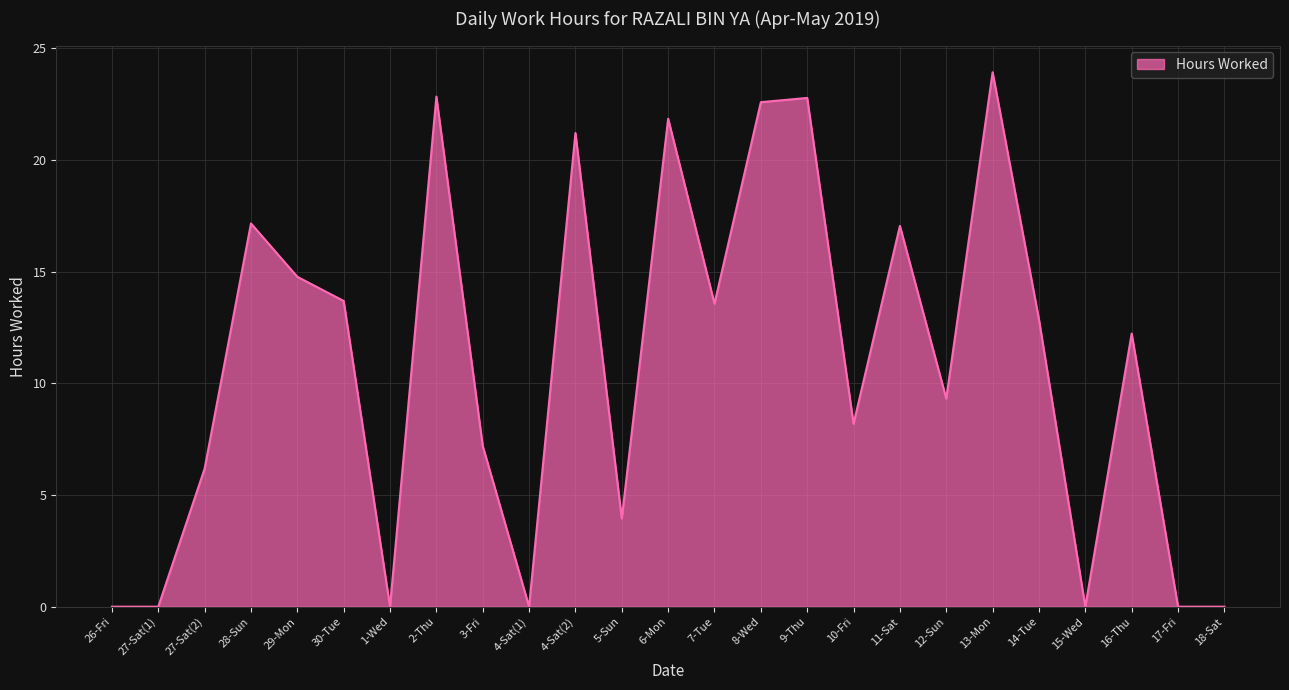

The chart shows a value of 17.1 at 11-Sat. True or false?

True